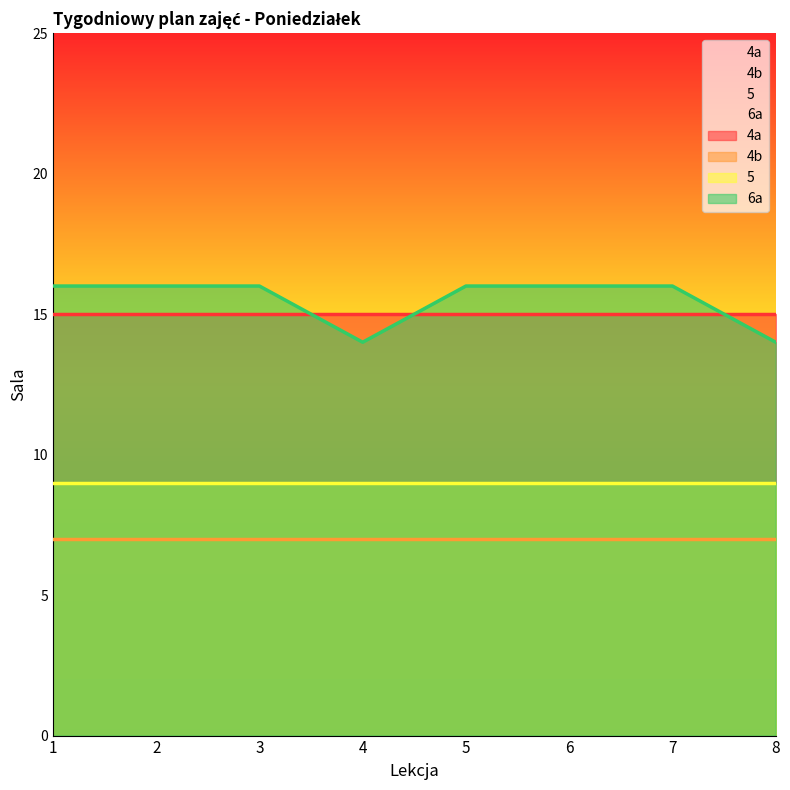

True or false: 5 and 4b cross at least once.

False